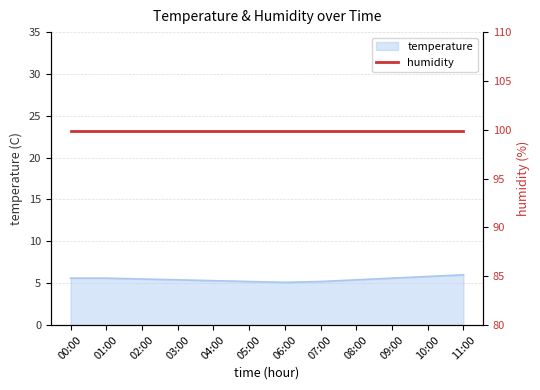

At which category does the data reach its first local valley?

06:00